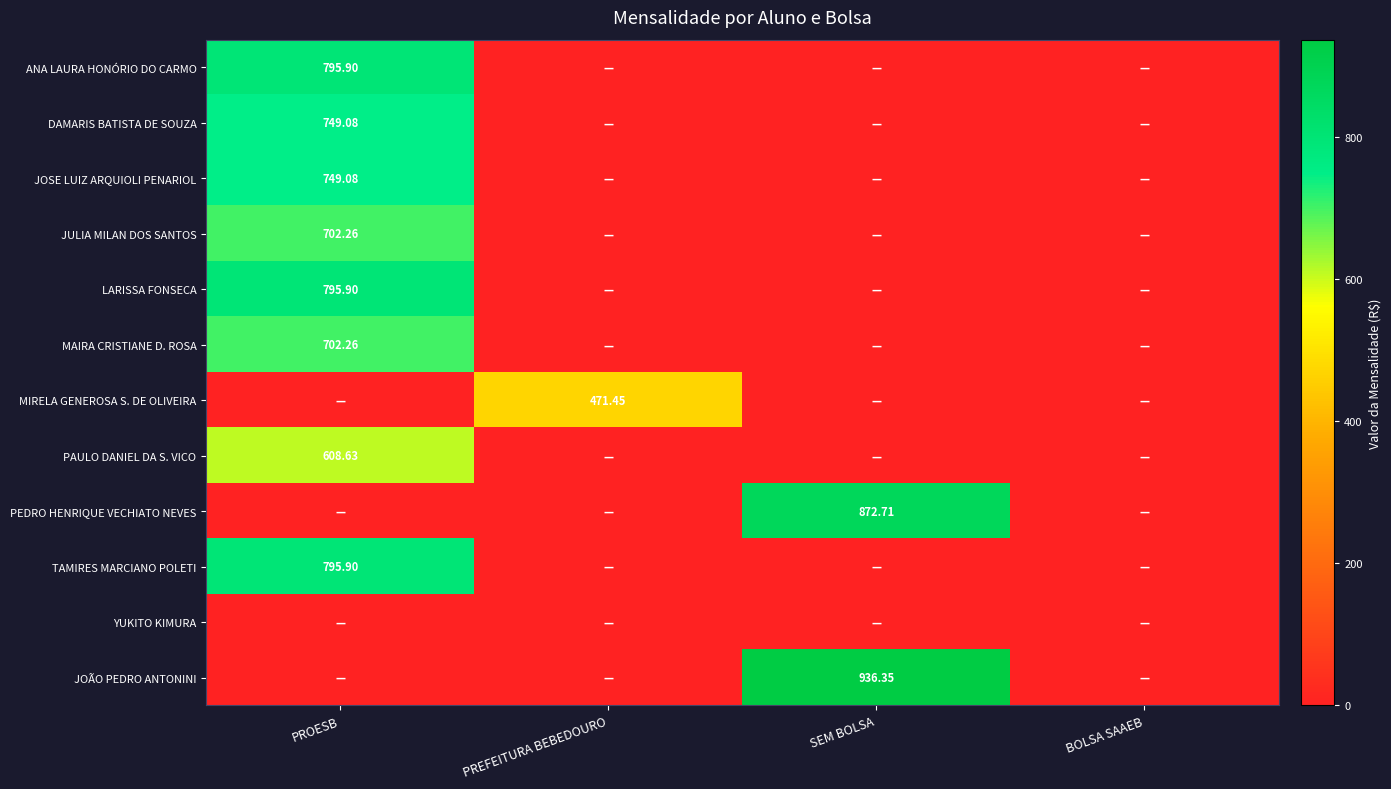

The MIRELA GENEROSA S. DE OLIVEIRA series shows 120.6 at PREFEITURA BEBEDOURO. True or false?

False